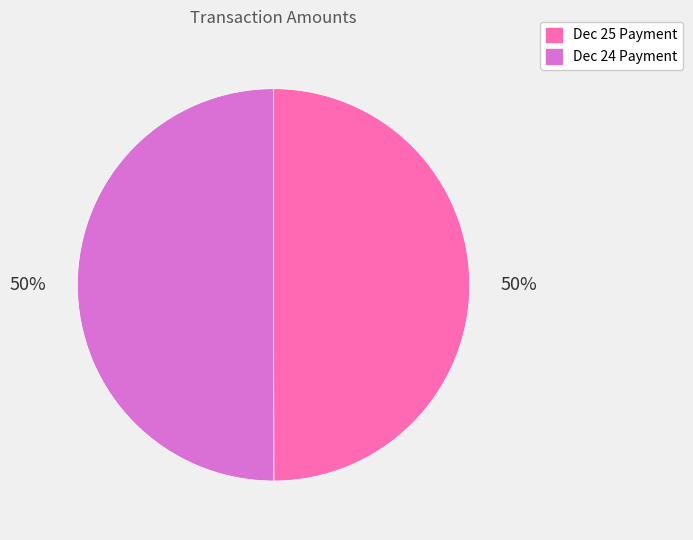

To the nearest percent, what is the average slice percentage?

50%